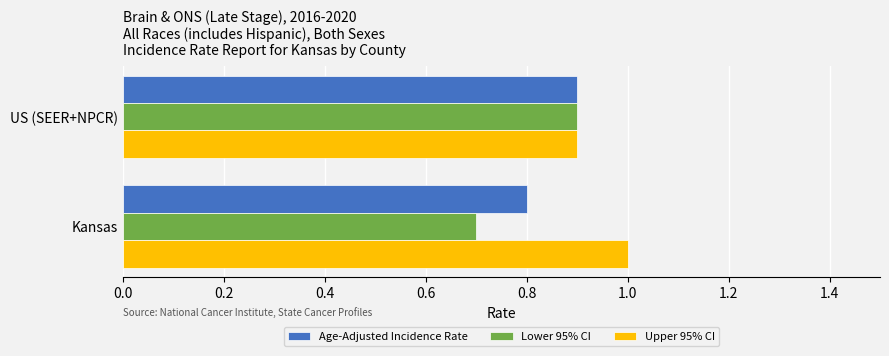

List the labels in order of Lower 95% CI value, smallest first.

Kansas, US (SEER+NPCR)